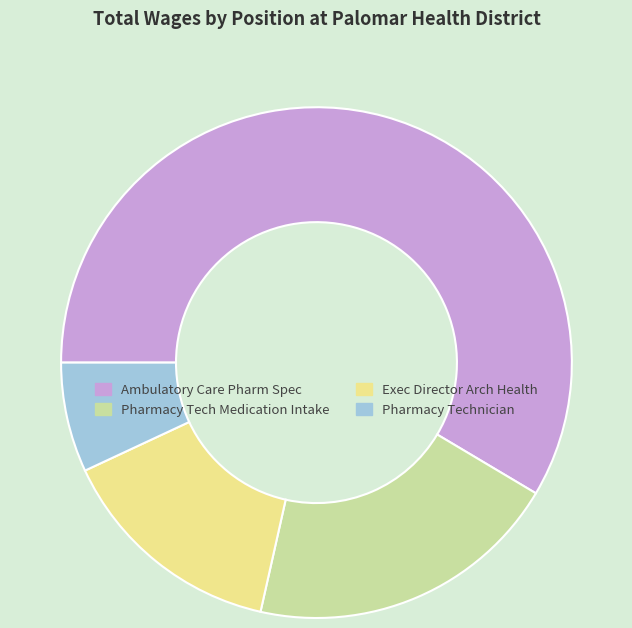

Which category accounts for the majority?

Ambulatory Care Pharm Spec